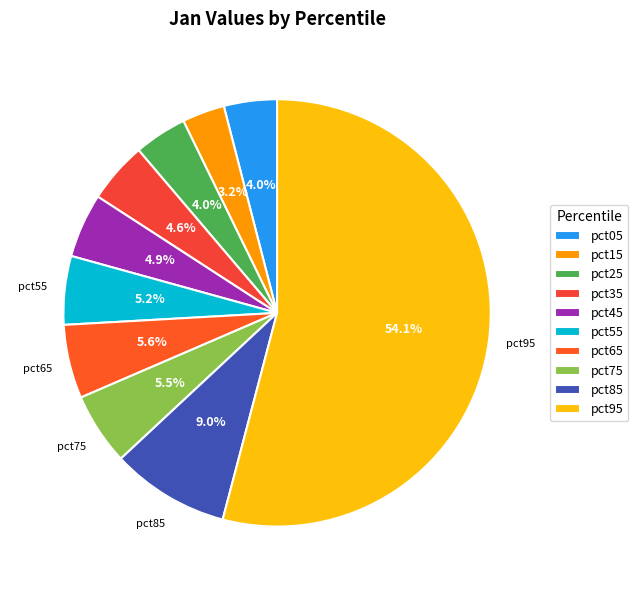

How many segments does this pie chart have?

10